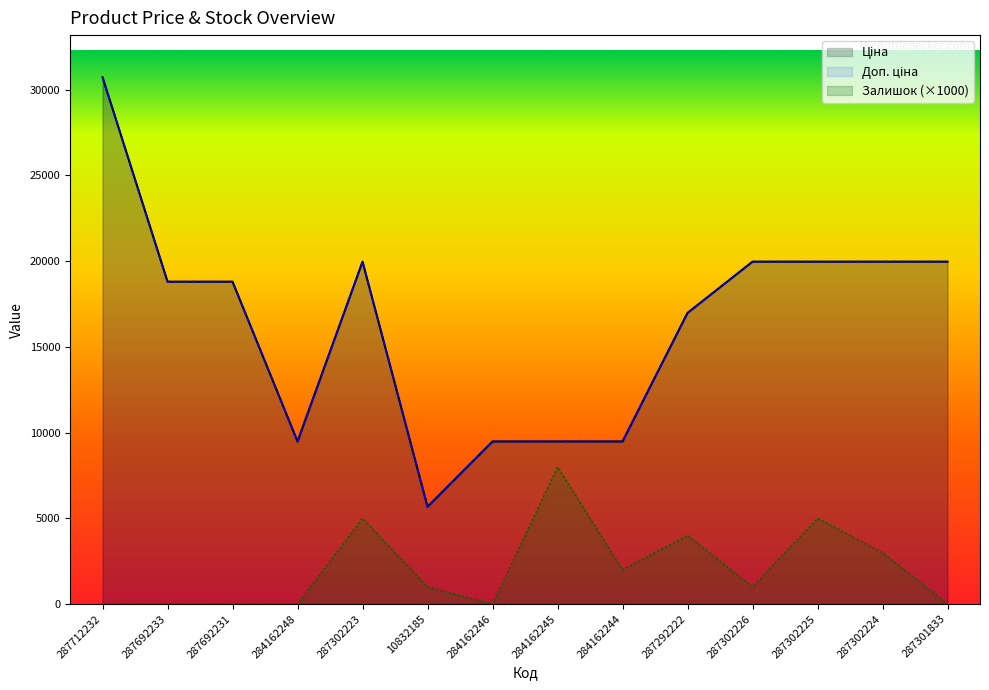

Where is the first local minimum for Залишок?

284162246